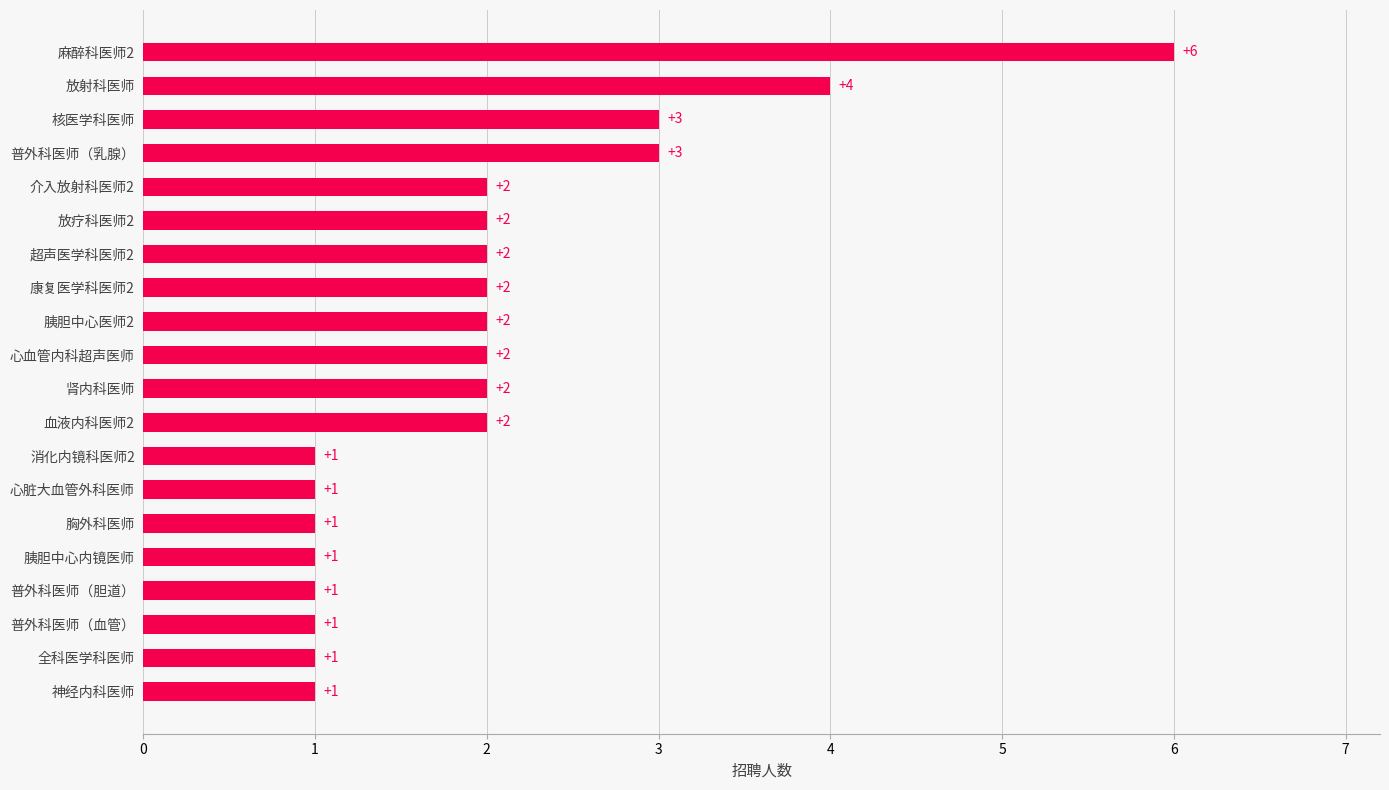

What is the difference between the maximum and minimum values?

5